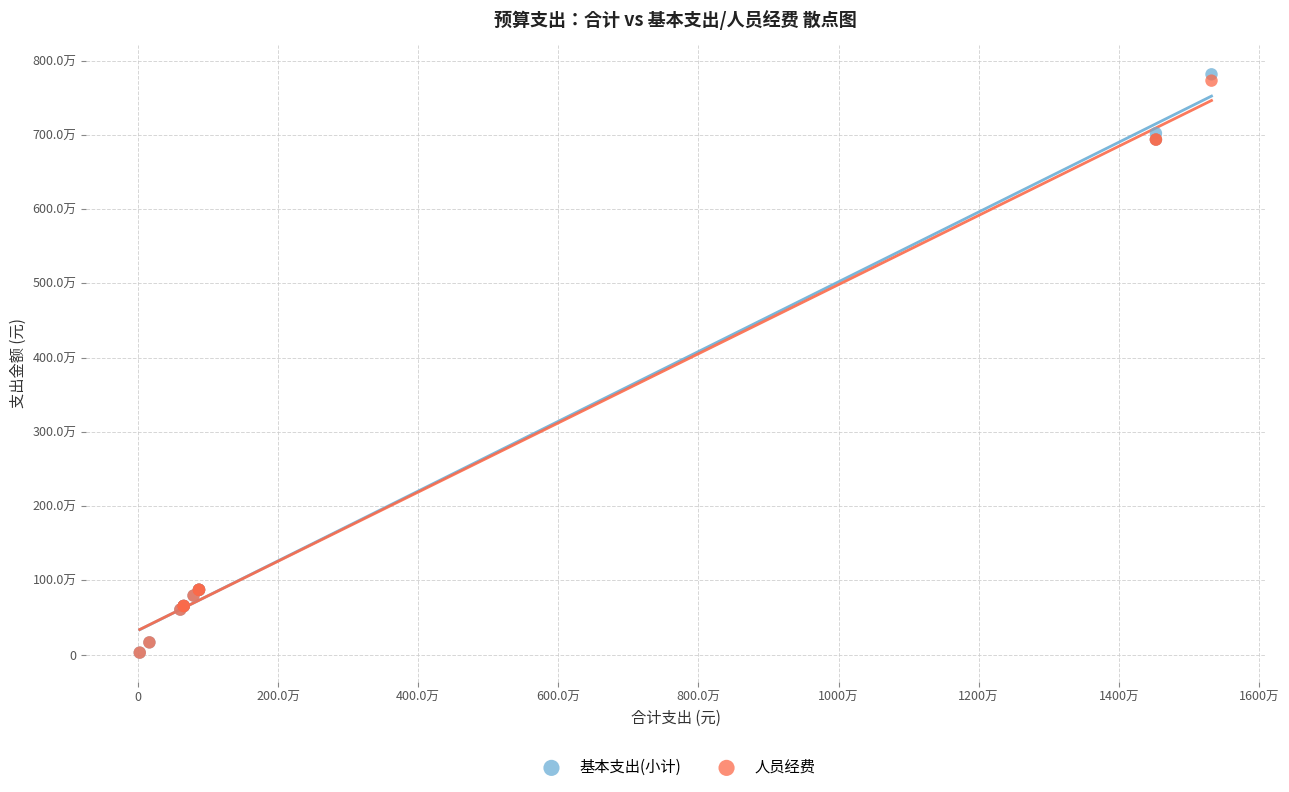

What are all the series names shown in the legend?

基本支出(小计), 人员经费